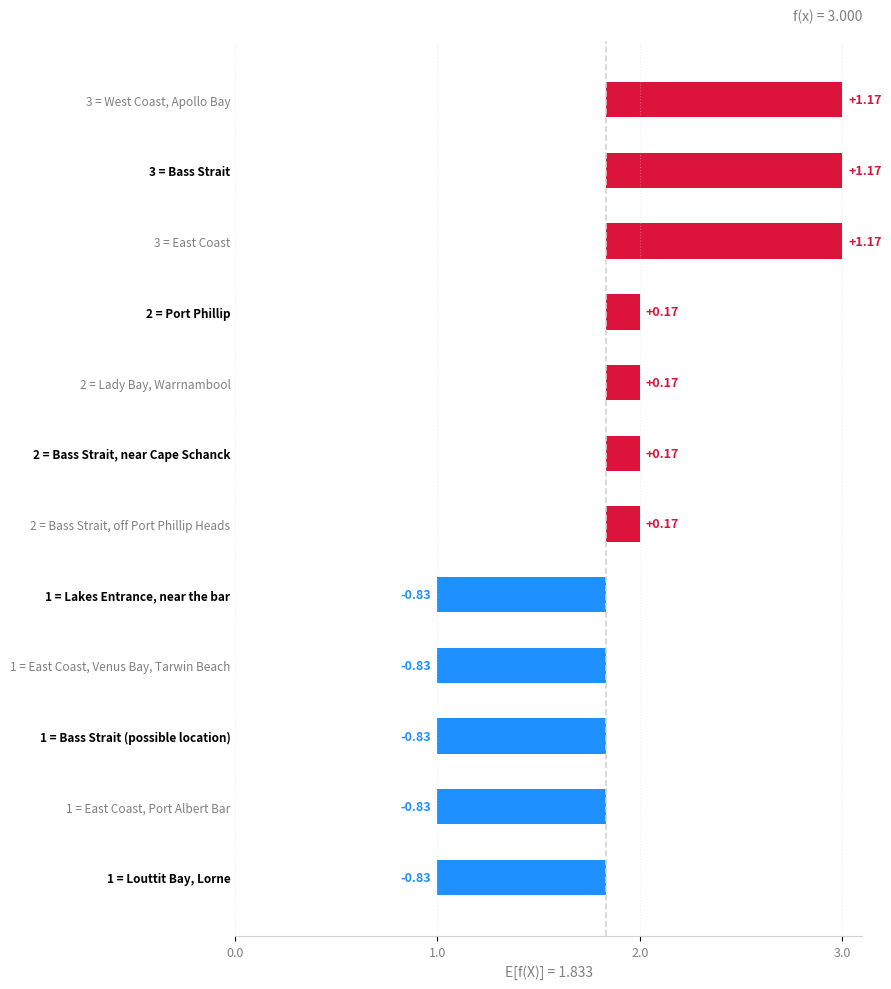

Approximately how many times larger is the value at Bass Strait, off Port Phillip Heads compared to Port Phillip?

1.0